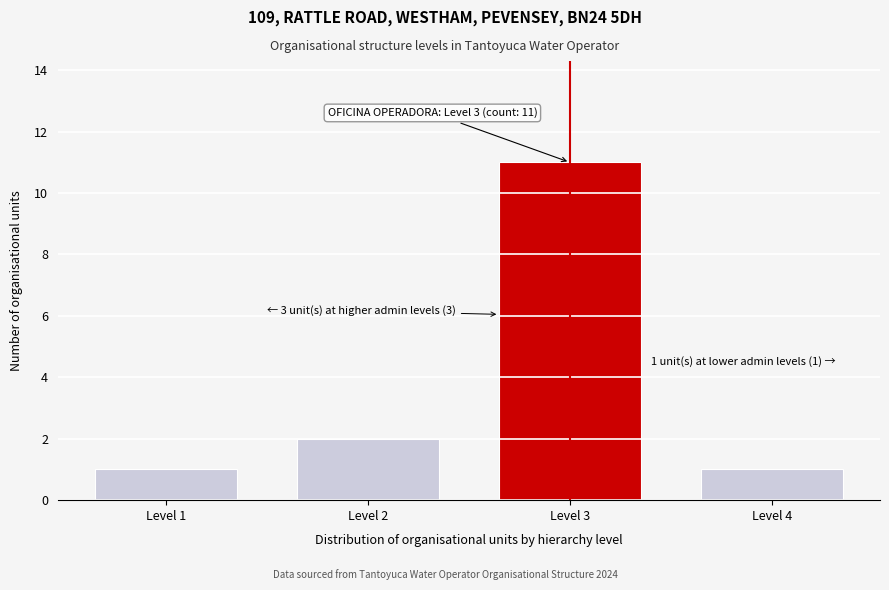

Reading left to right, extract all data points from this chart.

Level 1=1	Level 2=2	Level 3=11	Level 4=1